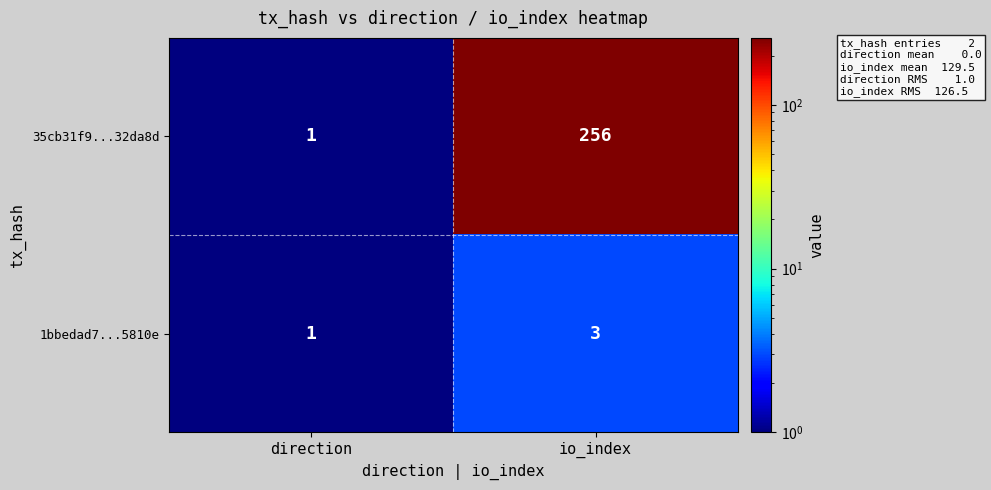

What is the approximate value of 35cb31f9...32da8d at io_index?

256